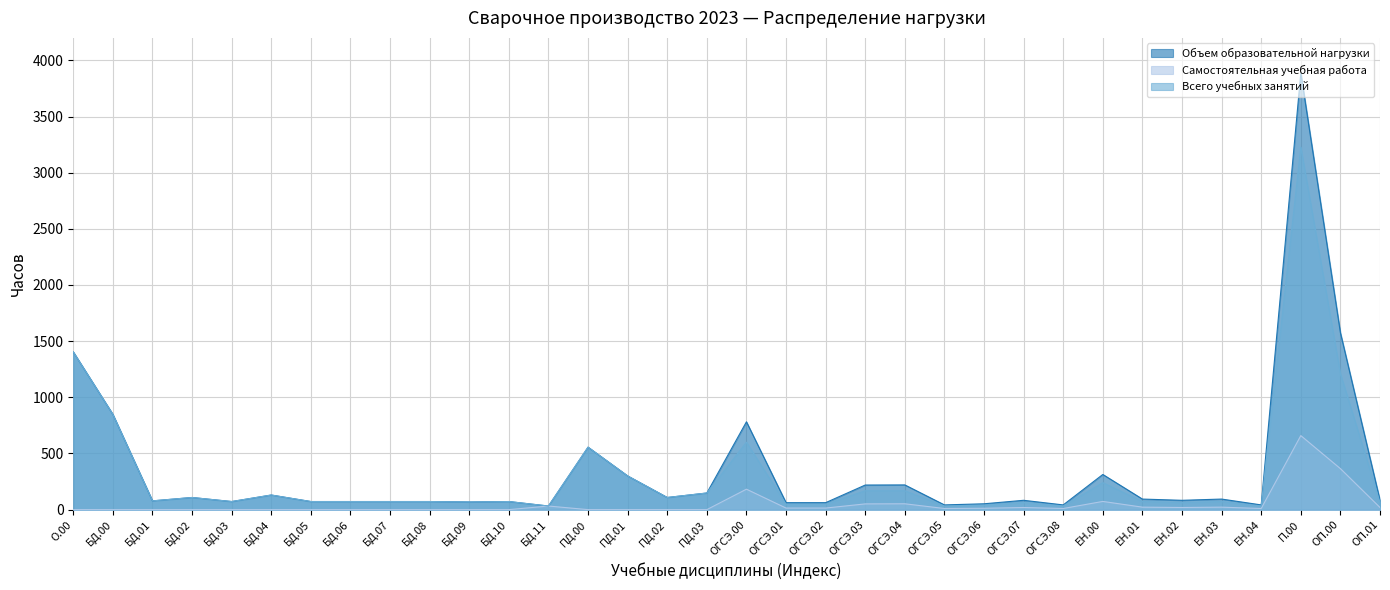

Does the chart display data point markers on the line(s)?

No